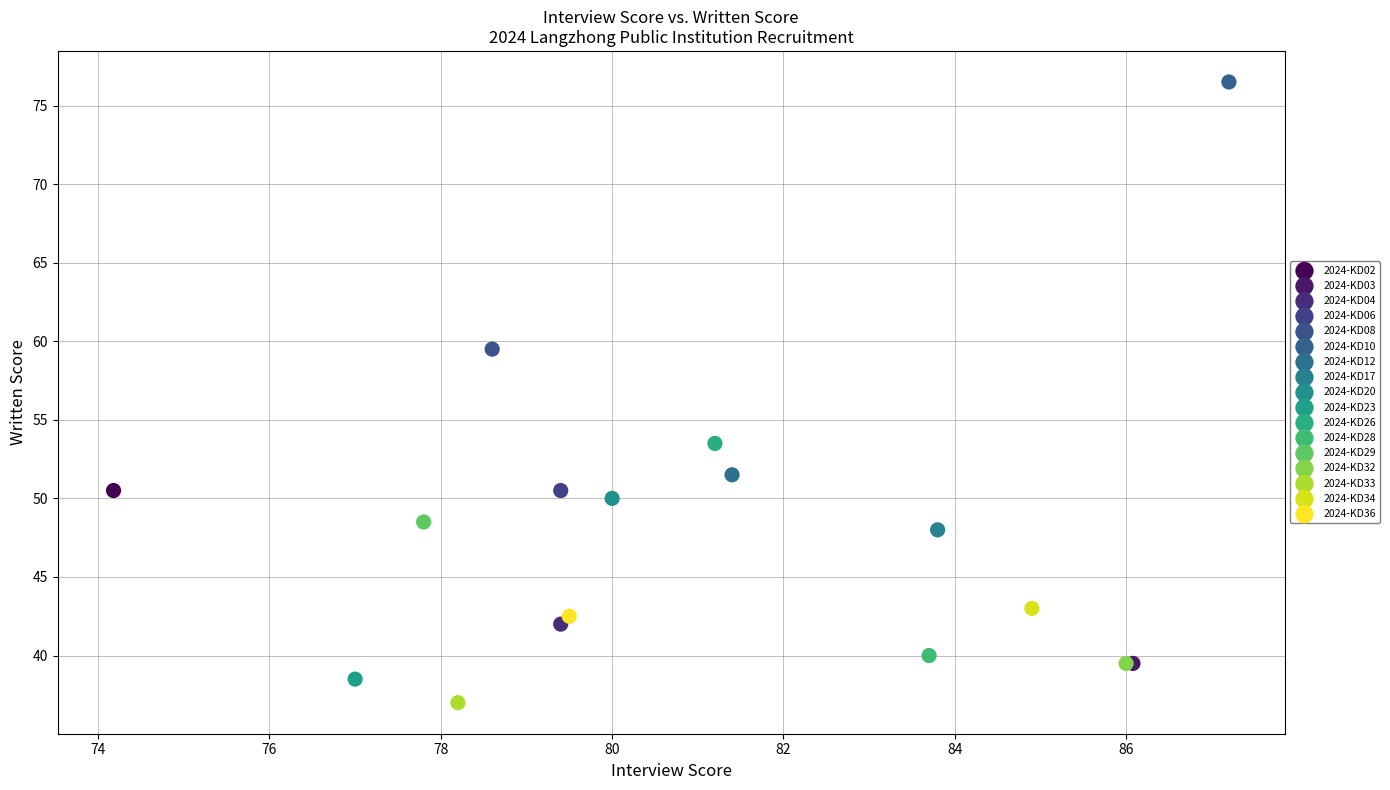

Which series reaches the minimum Y coordinate?

2024-KD33